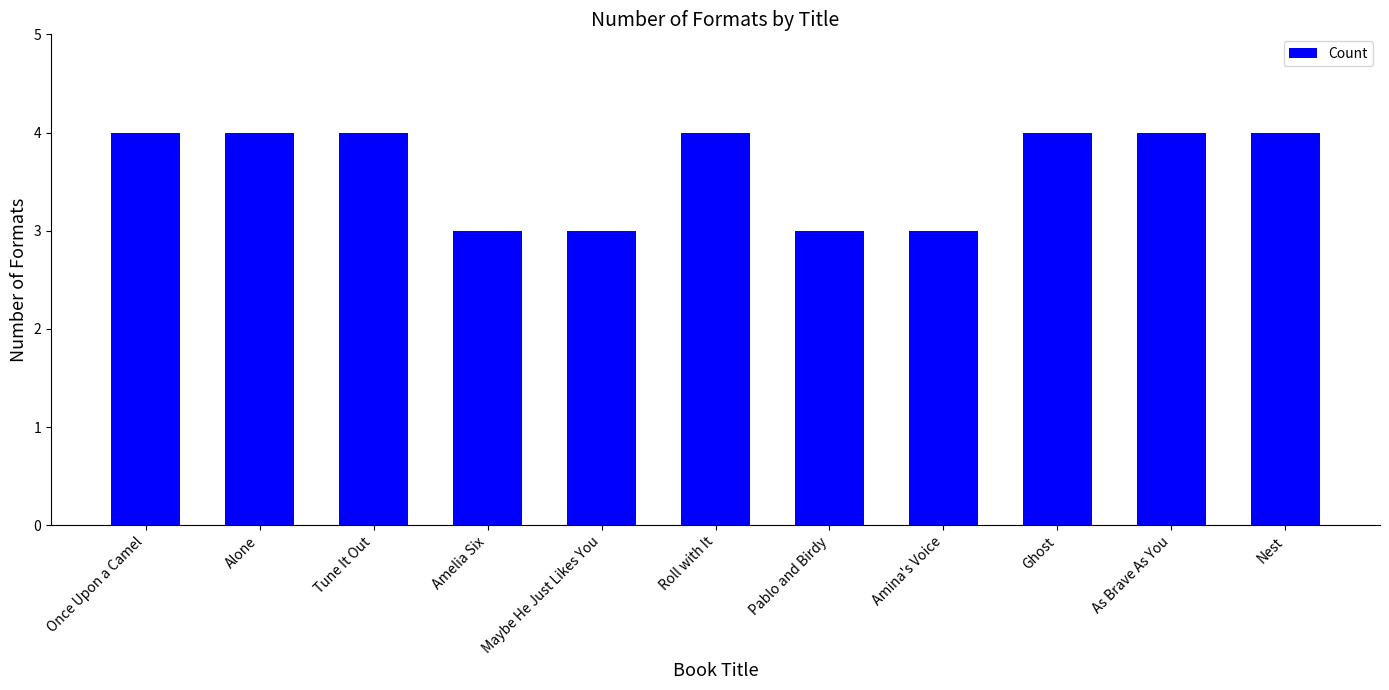

What is the ratio of the value at As Brave As You to the value at Maybe He Just Likes You?

1.3